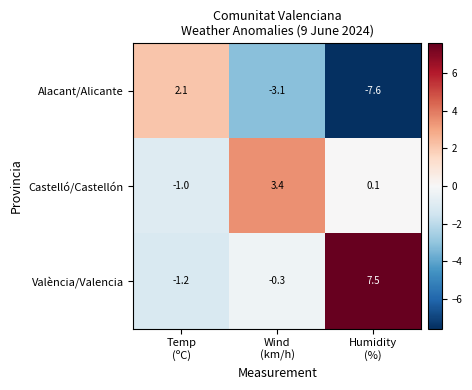

Reading left to right, what are all the values shown in this chart?

Alacant/Alicante: 2.1	-3.1	-7.6
Castelló/Castellón: -1.0	3.4	0.1
València/Valencia: -1.2	-0.3	7.5